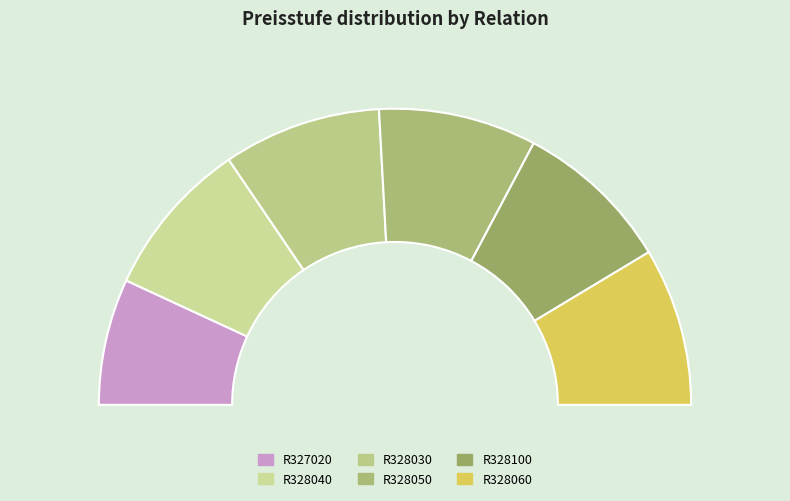

Combined, do R328040 and R327020 account for over 50%?

No